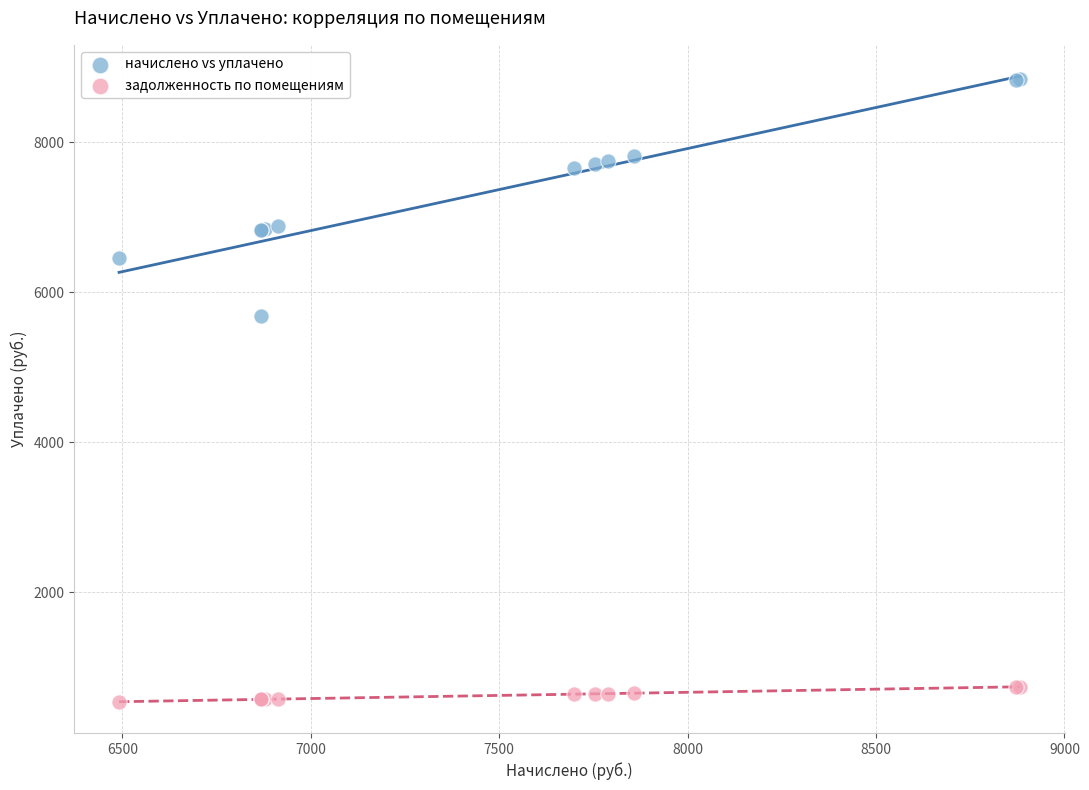

What are all the series names shown in the legend?

начислено vs уплачено, задолженность по помещениям